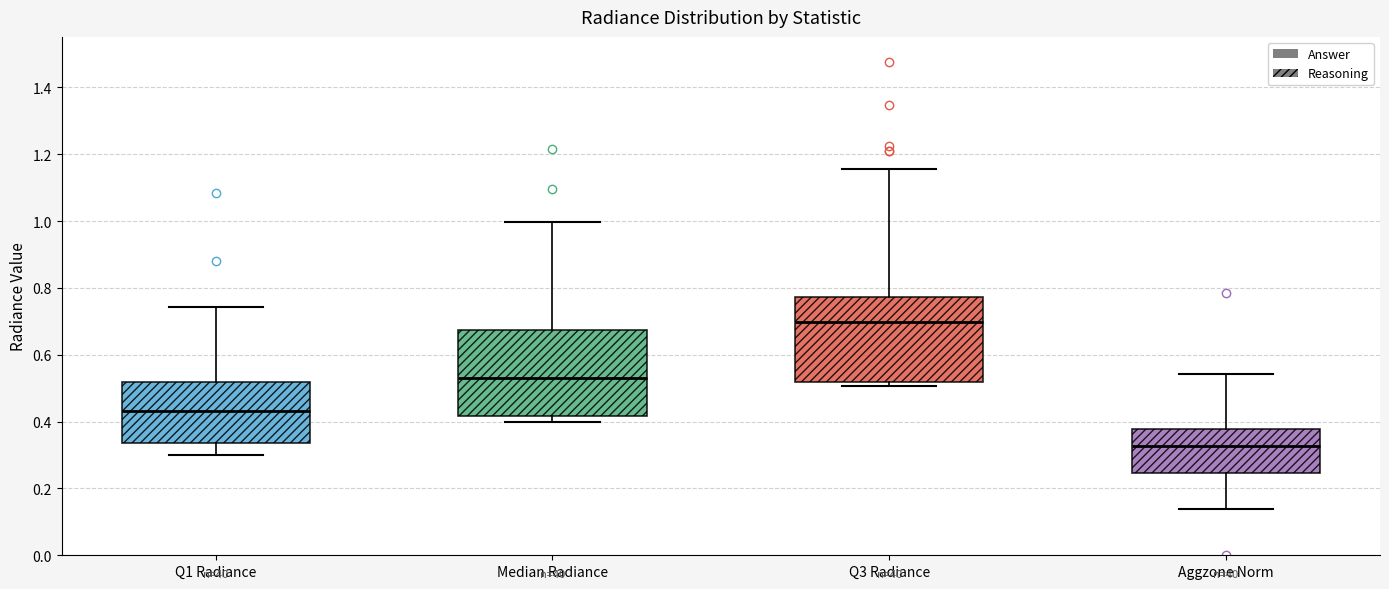

Reading left to right, read every box against the y-axis: the position of its median line, the range the box covers, and the ends of its whiskers. The values are not printed on the chart, so give them approximately, as read against the axis.

Q1 Radiance: median 0.44, box 0.34 to 0.52, whiskers 0.30 to 0.74
Median Radiance: median 0.54, box 0.42 to 0.68, whiskers 0.40 to 1.00
Q3 Radiance: median 0.70, box 0.52 to 0.78, whiskers 0.50 to 1.16
Aggzone Norm: median 0.32, box 0.24 to 0.38, whiskers 0.14 to 0.54